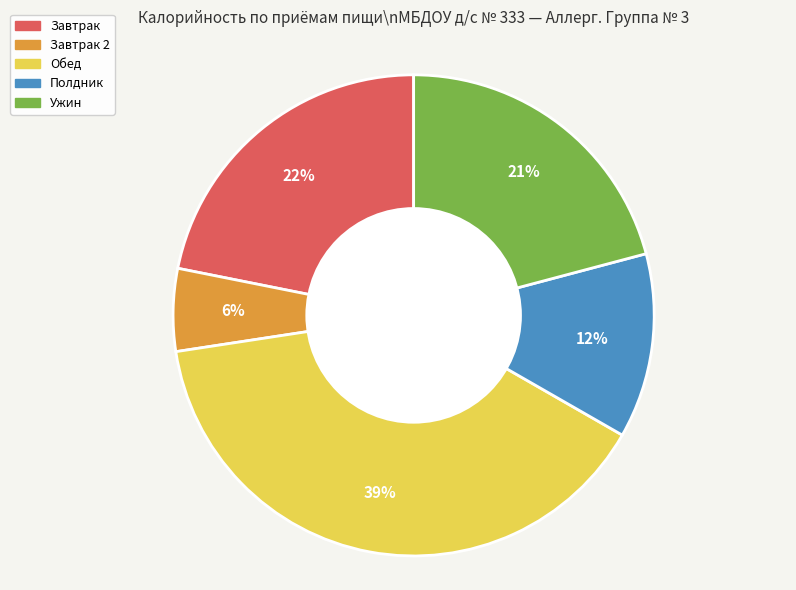

Is there any slice that represents more than half of the pie?

No